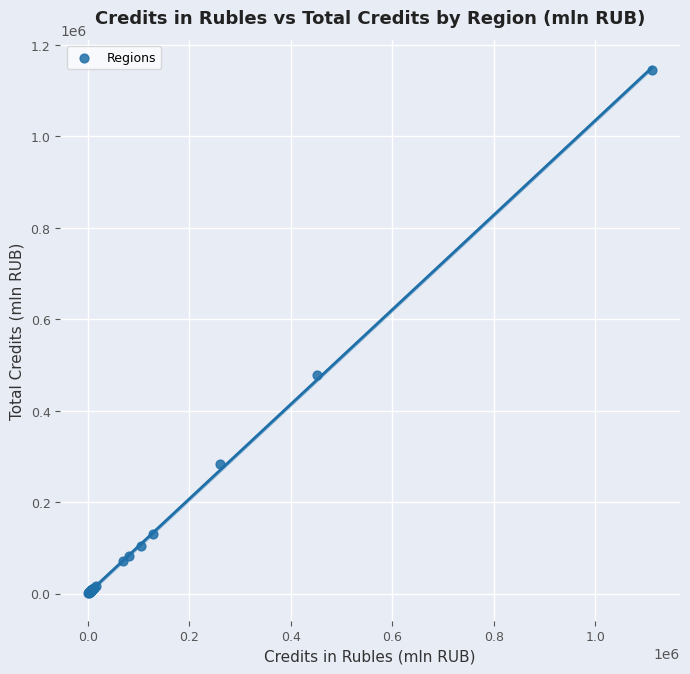

What Y value in the scatter plot is closest to 572862?

477305